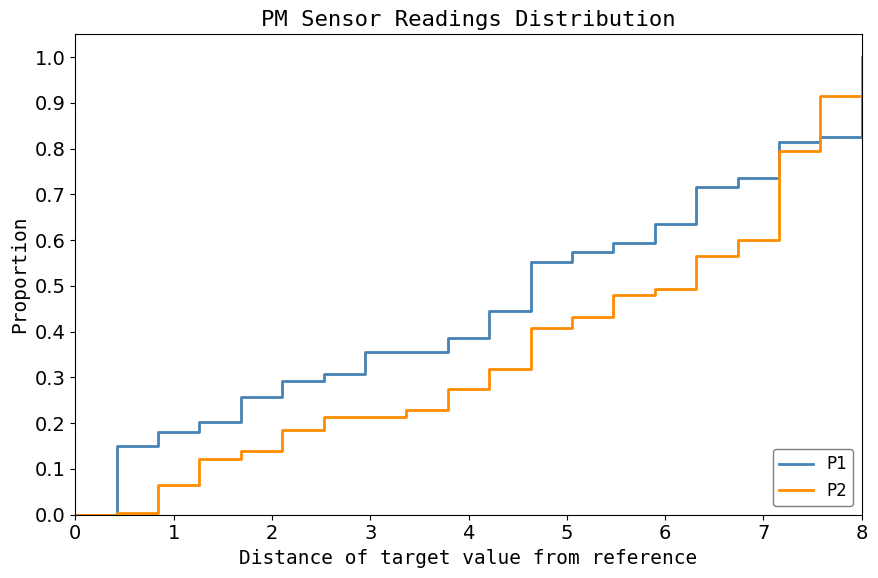

What is the greatest value displayed?

1.0